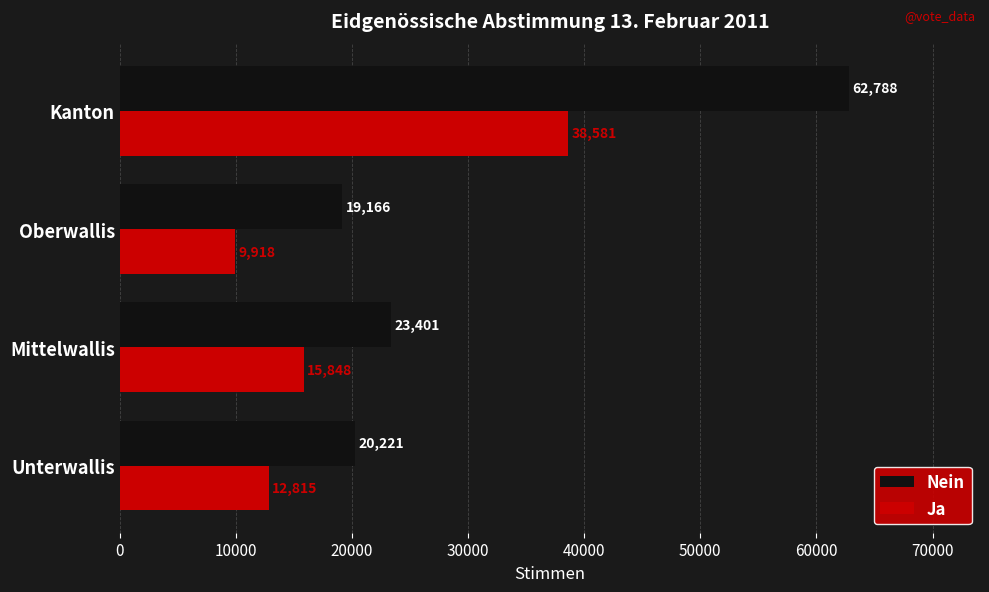

What is the difference between the maximum and minimum values in the Nein series?

43622